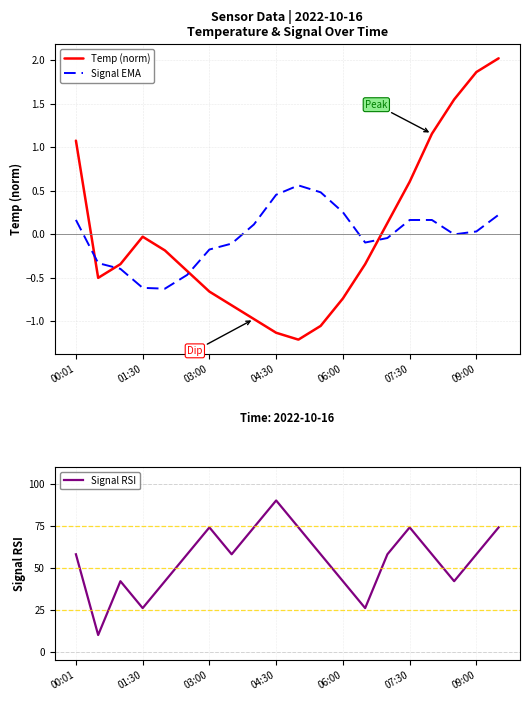

Count the number of categories in the chart.

20